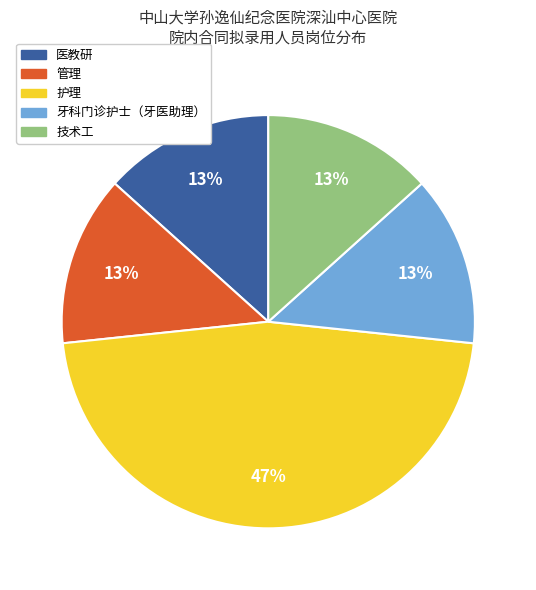

To the nearest percent, what portion does 技术工 represent?

13%